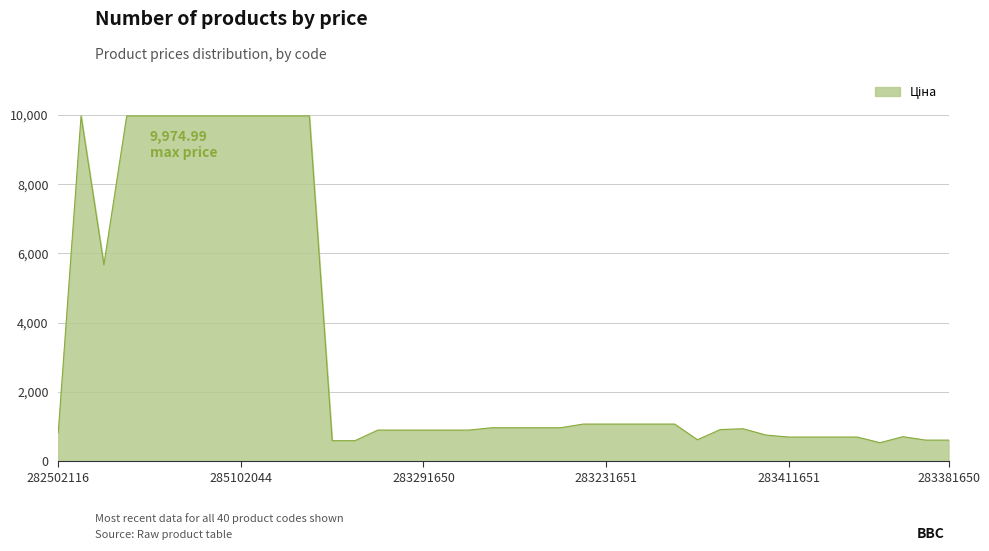

What is the difference between the maximum and minimum values?

9443.7